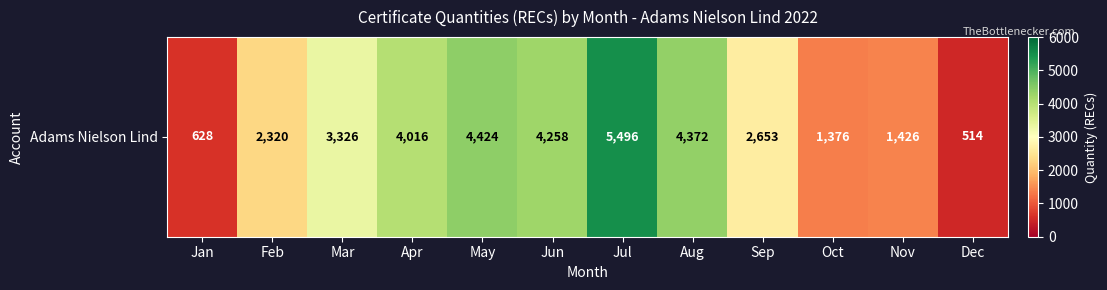

What is the ratio of the value at Oct to the value at Jul?

0.3